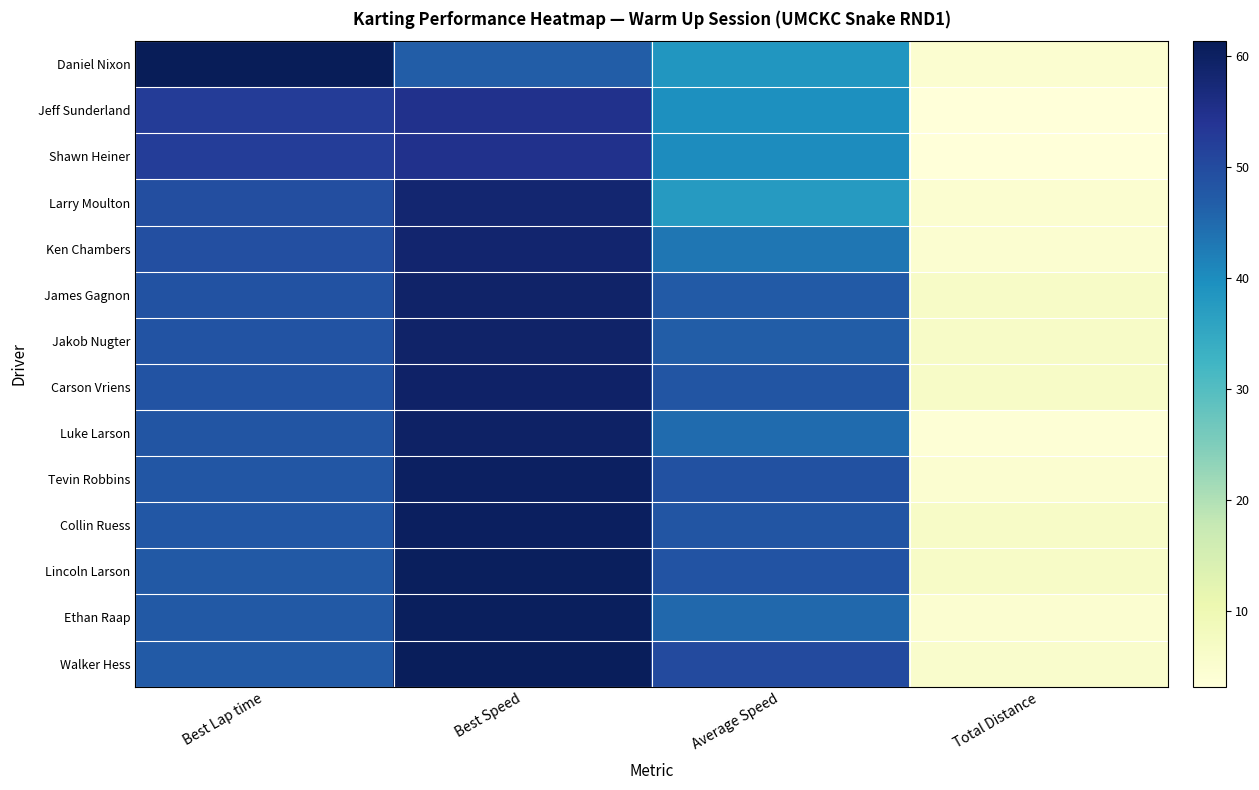

Reading left to right, list all the values displayed in this chart.

Walker Hess: Best Lap time=47.4	Best Speed=60.8	Average Speed=50.1	Total Distance=5.6
Ethan Raap: Best Lap time=47.5	Best Speed=60.6	Average Speed=45.3	Total Distance=4.8
Lincoln Larson: Best Lap time=47.6	Best Speed=60.5	Average Speed=48.5	Total Distance=6.4
Collin Ruess: Best Lap time=47.8	Best Speed=60.3	Average Speed=48.3	Total Distance=6.4
Tevin Robbins: Best Lap time=48.0	Best Speed=60.0	Average Speed=49.1	Total Distance=4.8
Luke Larson: Best Lap time=48.2	Best Speed=59.7	Average Speed=44.9	Total Distance=4.0
Carson Vriens: Best Lap time=48.5	Best Speed=59.4	Average Speed=48.4	Total Distance=6.4
Jakob Nugter: Best Lap time=48.6	Best Speed=59.3	Average Speed=47.0	Total Distance=6.4
James Gagnon: Best Lap time=48.7	Best Speed=59.1	Average Speed=47.5	Total Distance=6.4
Ken Chambers: Best Lap time=49.3	Best Speed=58.4	Average Speed=43.2	Total Distance=4.8
Larry Moulton: Best Lap time=49.4	Best Speed=58.3	Average Speed=37.5	Total Distance=4.8
Shawn Heiner: Best Lap time=52.5	Best Speed=54.9	Average Speed=40.1	Total Distance=3.2
Jeff Sunderland: Best Lap time=52.5	Best Speed=54.8	Average Speed=39.7	Total Distance=3.2
Daniel Nixon: Best Lap time=61.4	Best Speed=46.9	Average Speed=38.5	Total Distance=4.8